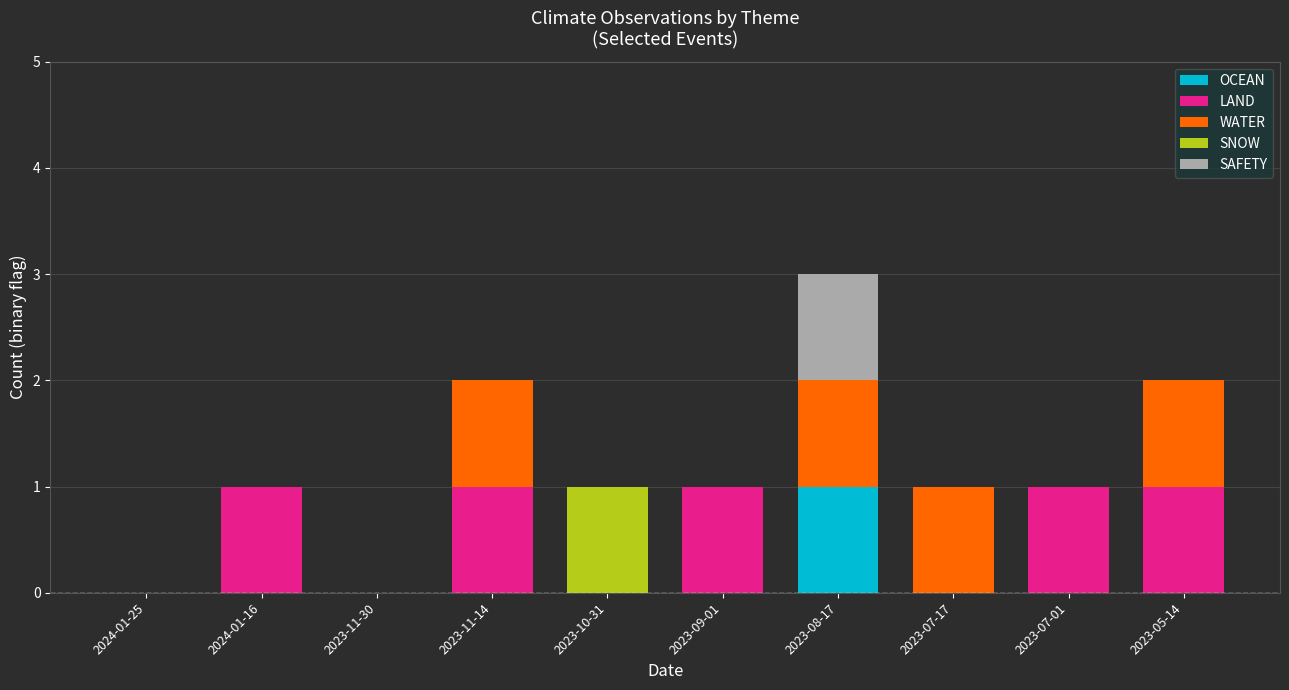

At which category is the sum across all series the highest?

2023-08-17